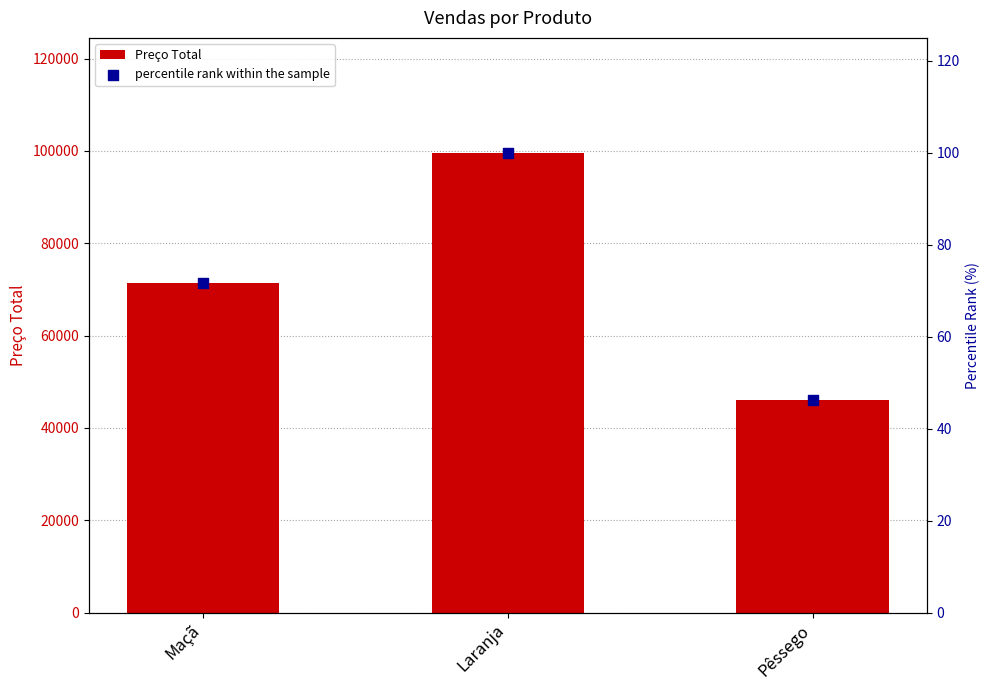

At how many categories does at least one series exceed 17380?

3